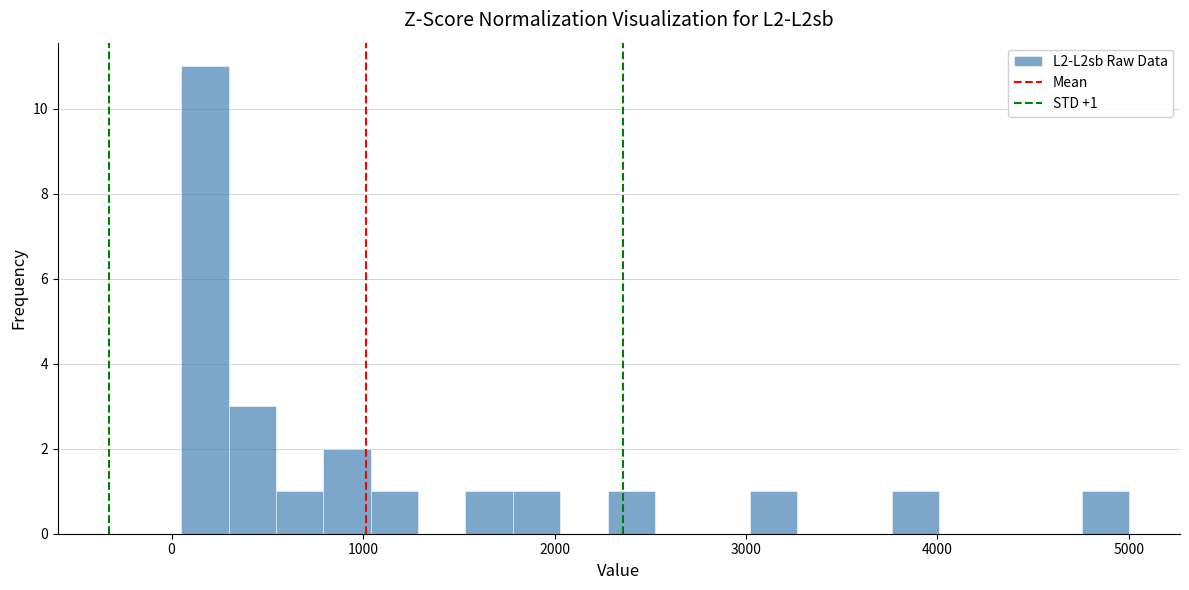

Around what value on the x-axis is the tallest bar? Give the approximate position of its centre, as read against the axis.

200